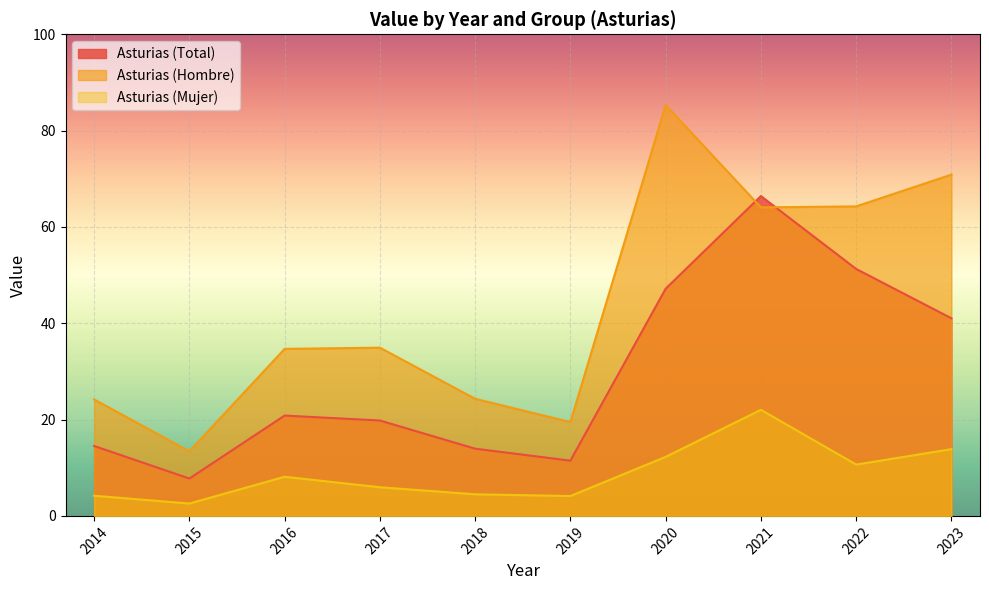

Is the value of Asturias (Mujer) at 2020 greater than the value of Asturias (Total) at 2022?

No